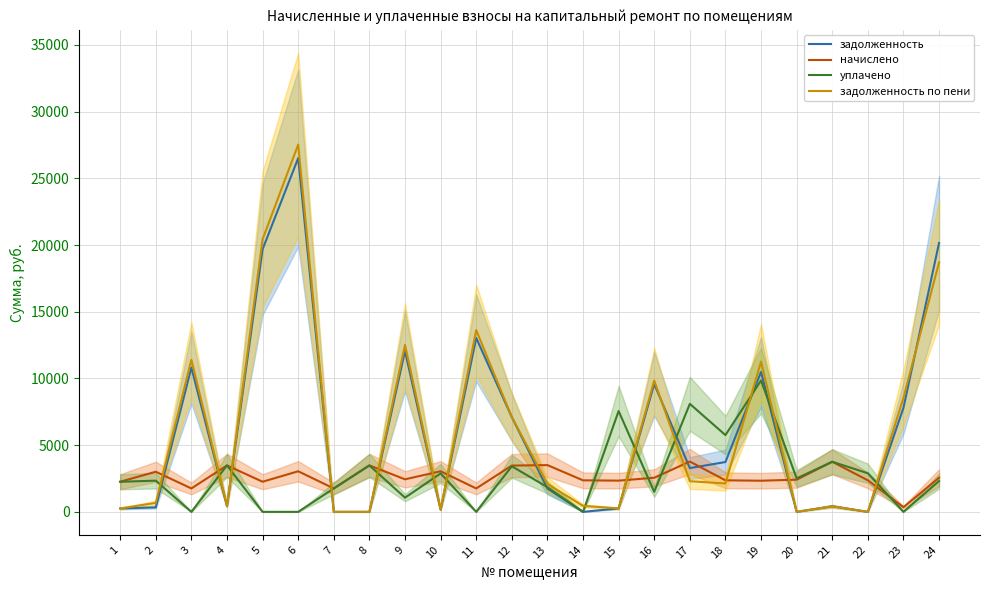

At which category does the chart reach its peak across all series?

6